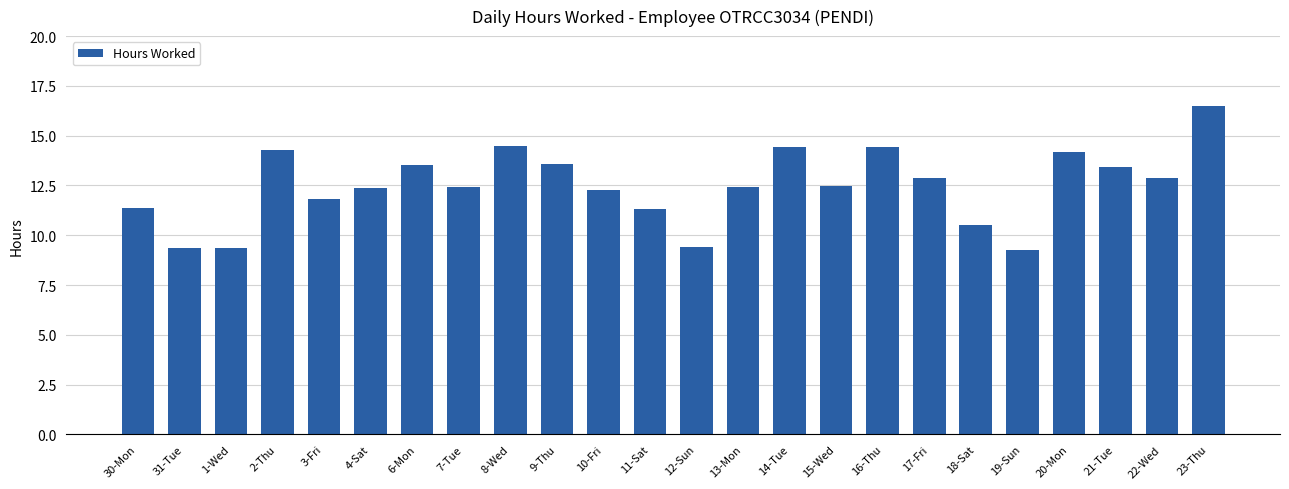

Which has a higher value, 1-Wed or 23-Thu?

23-Thu